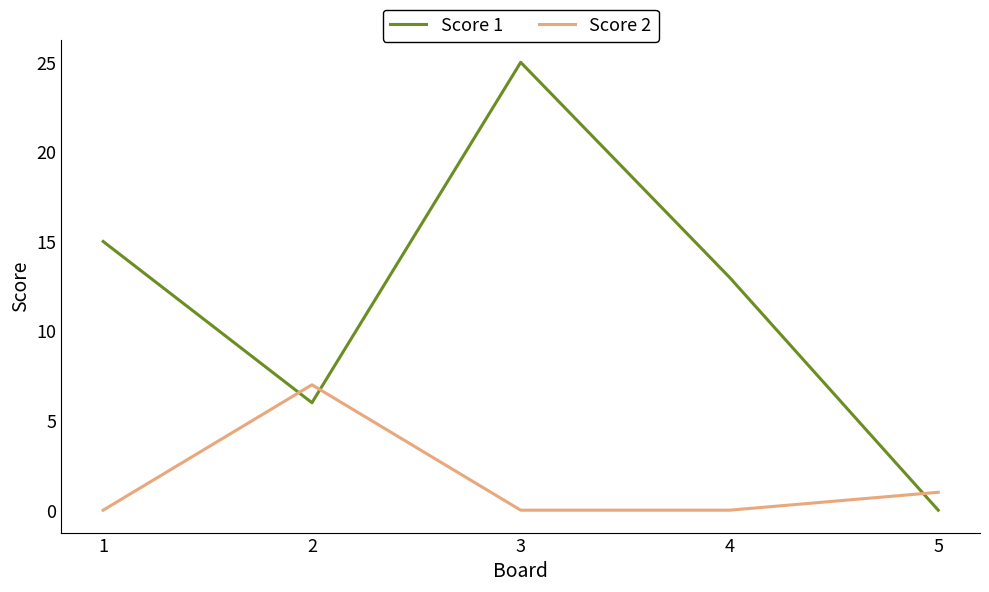

What is the total value across all series at 1?

15